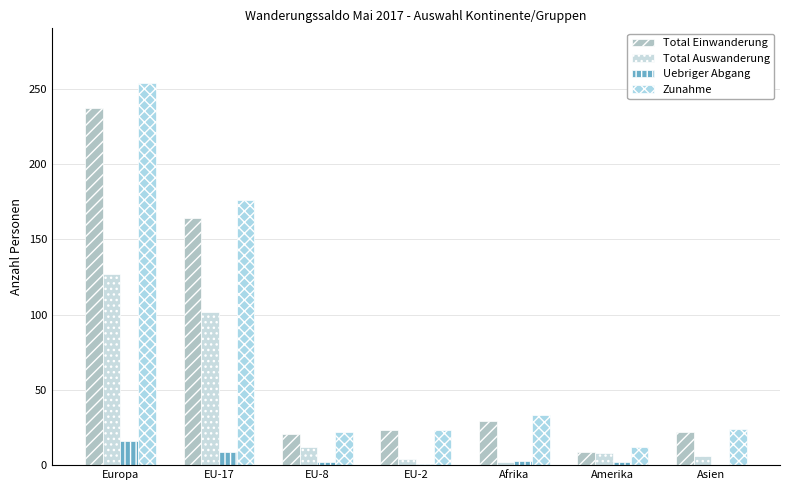

Are the bars grouped side by side (vs. stacked)?

Yes